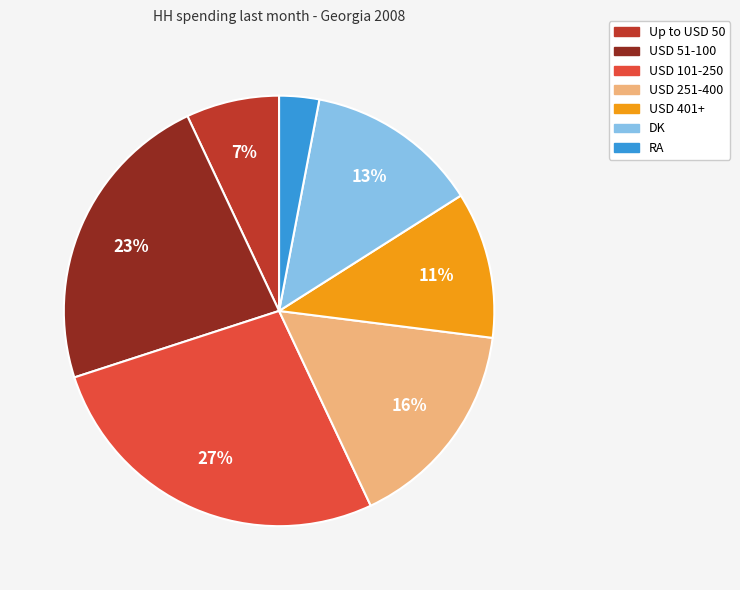

Is the sum of USD 401+ and DK greater than half?

No